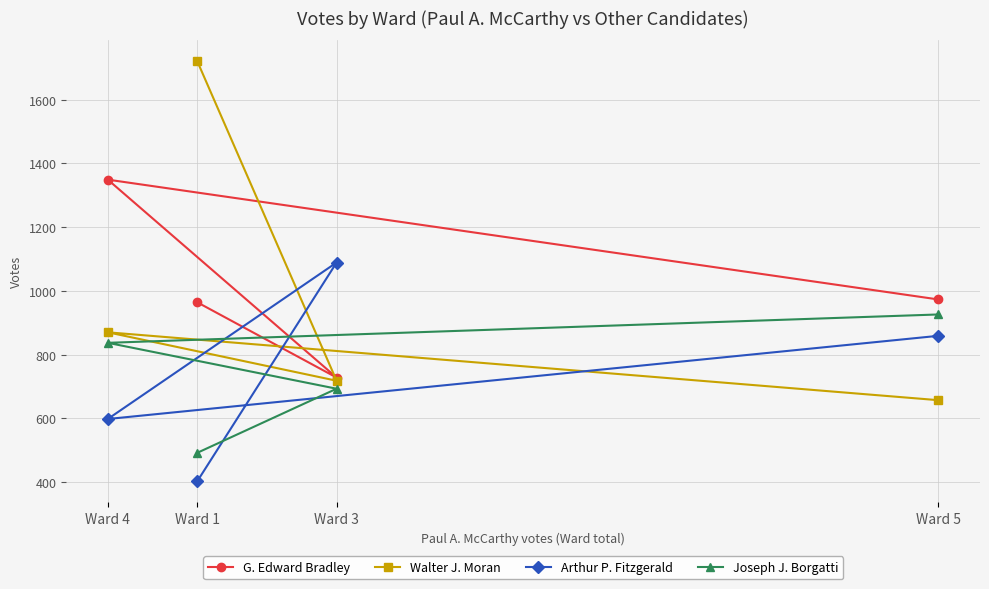

What is the sum of all G. Edward Bradley values?

4014